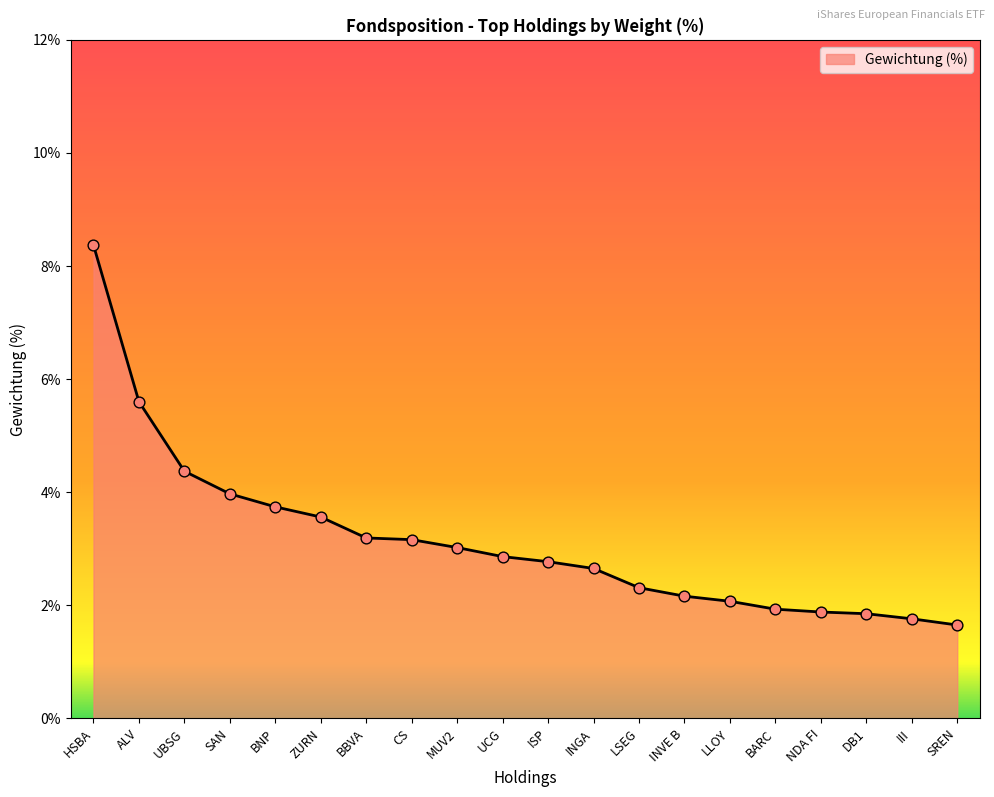

Between SAN and III, which is larger?

SAN